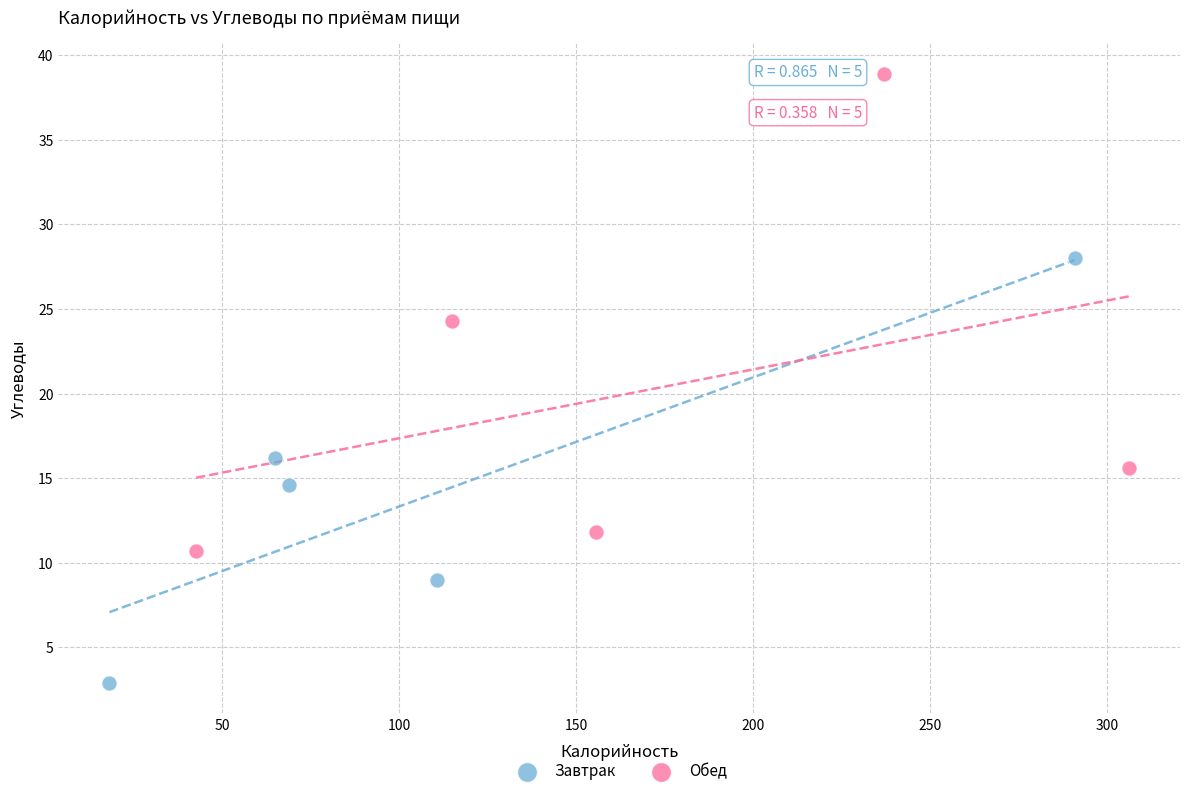

Which series contains the lowest Y value?

Завтрак